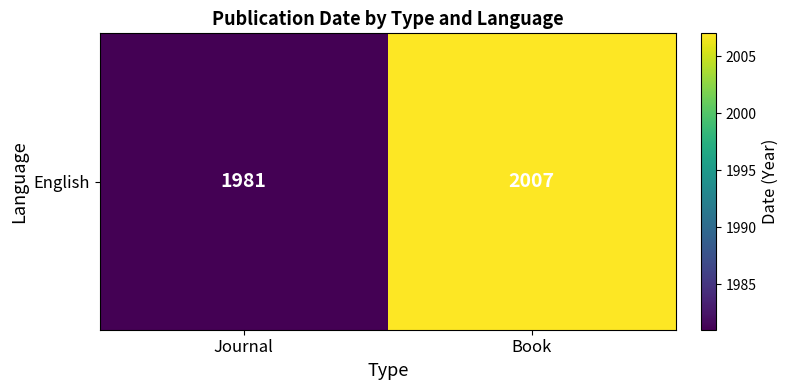

Where is the data nearest to the value 1994?

Journal